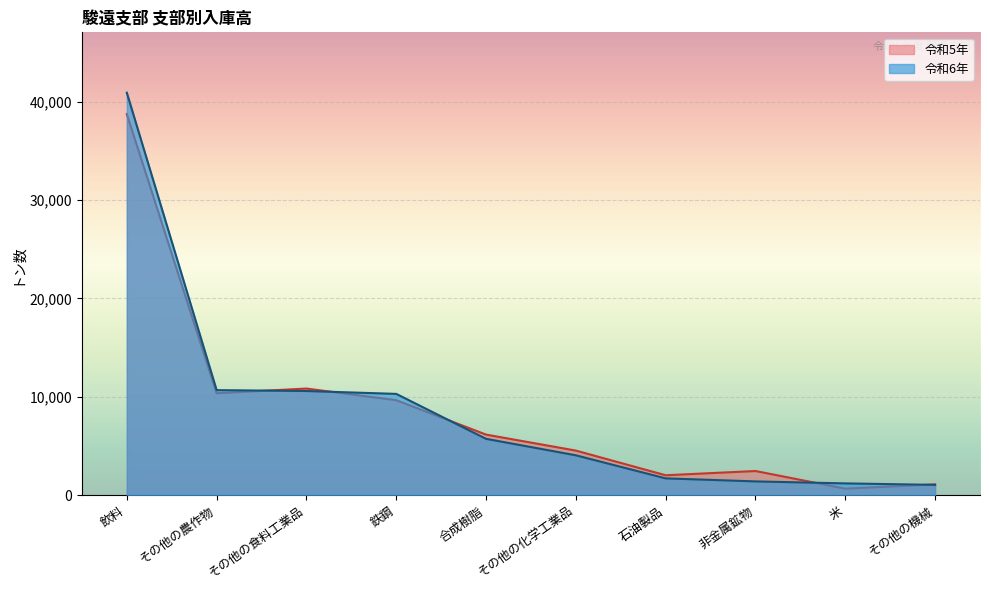

At how many categories does at least one series exceed 36749?

1